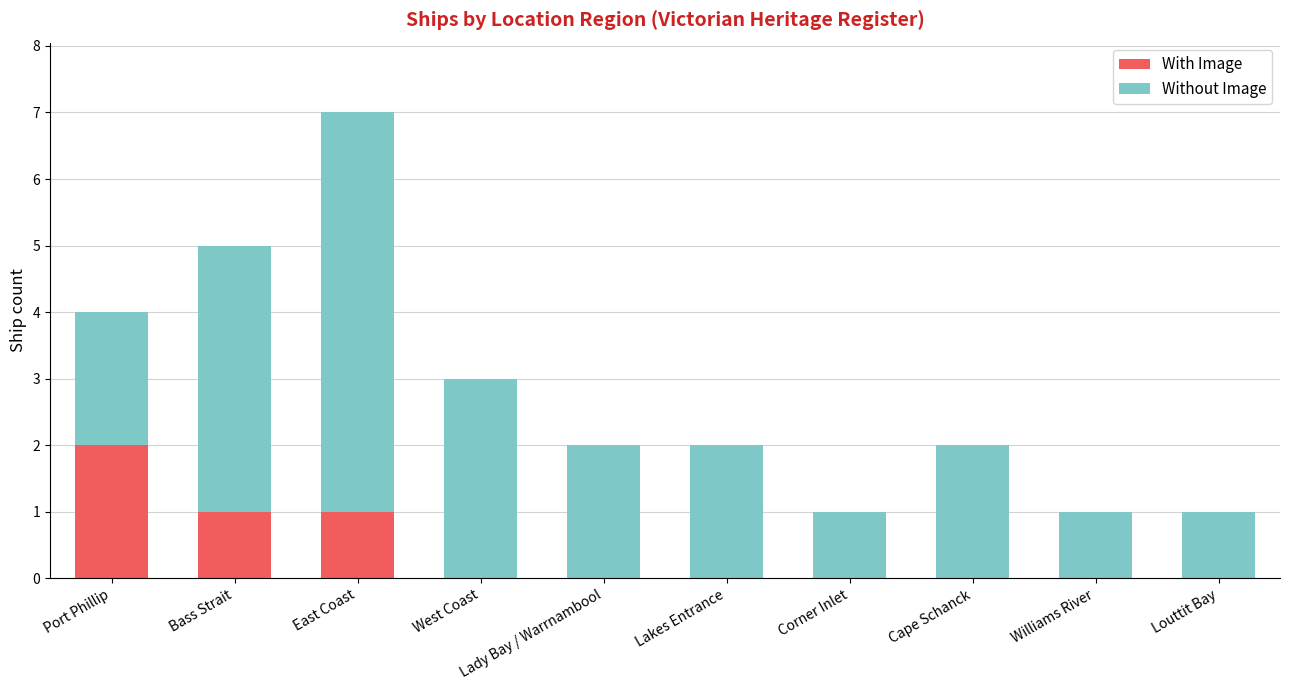

True or false: With Image has a value of 0 at Corner Inlet.

True